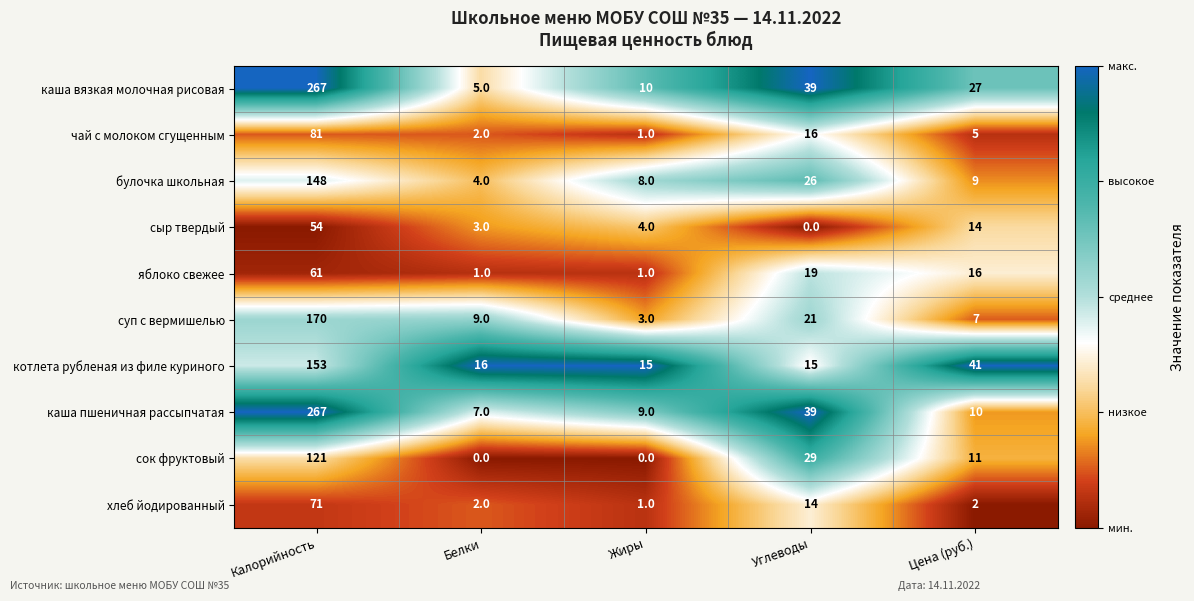

Read the котлета рубленая из филе куриного value at Жиры, to the nearest 10.

20